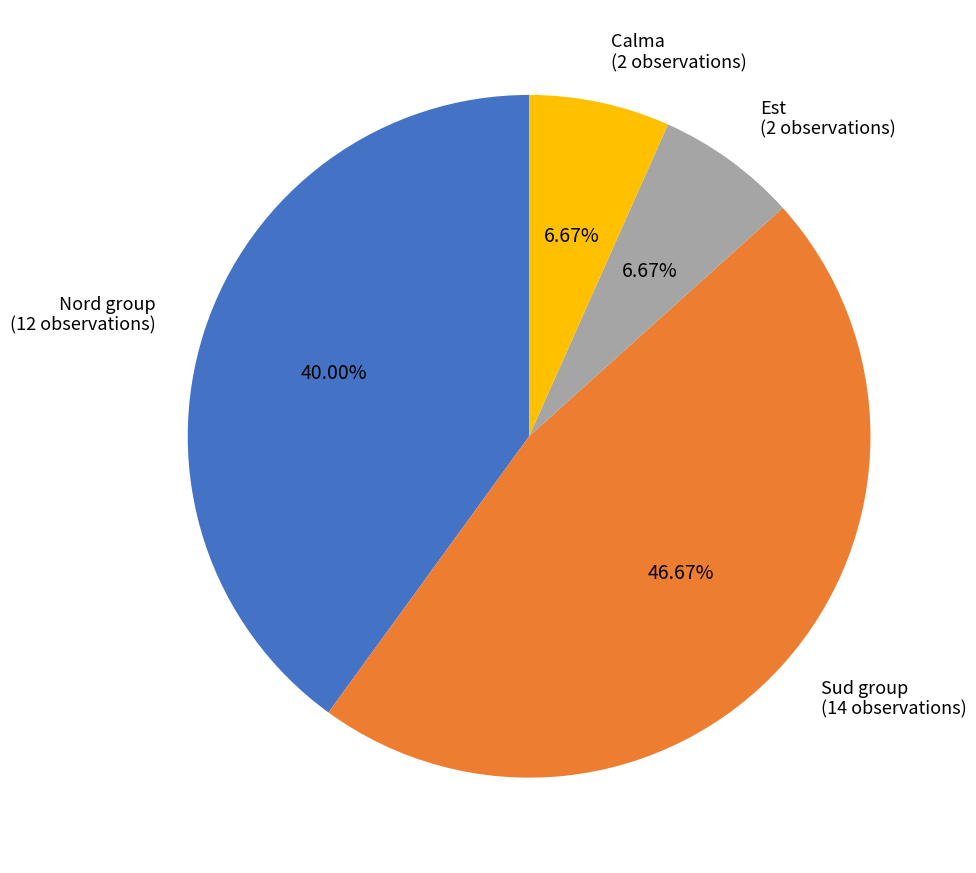

Is Est the majority of the pie?

No